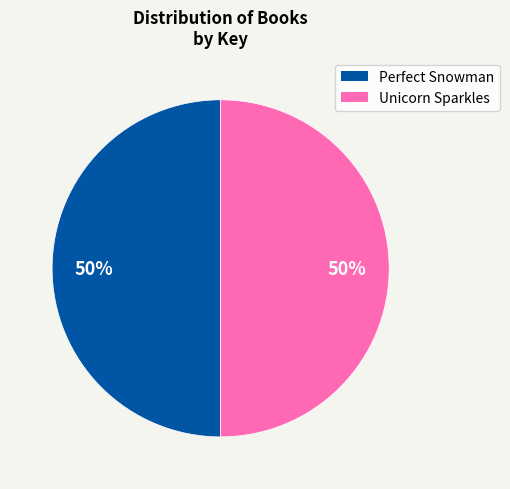

Is it true that Unicorn Sparkles is 50% of the pie?

True